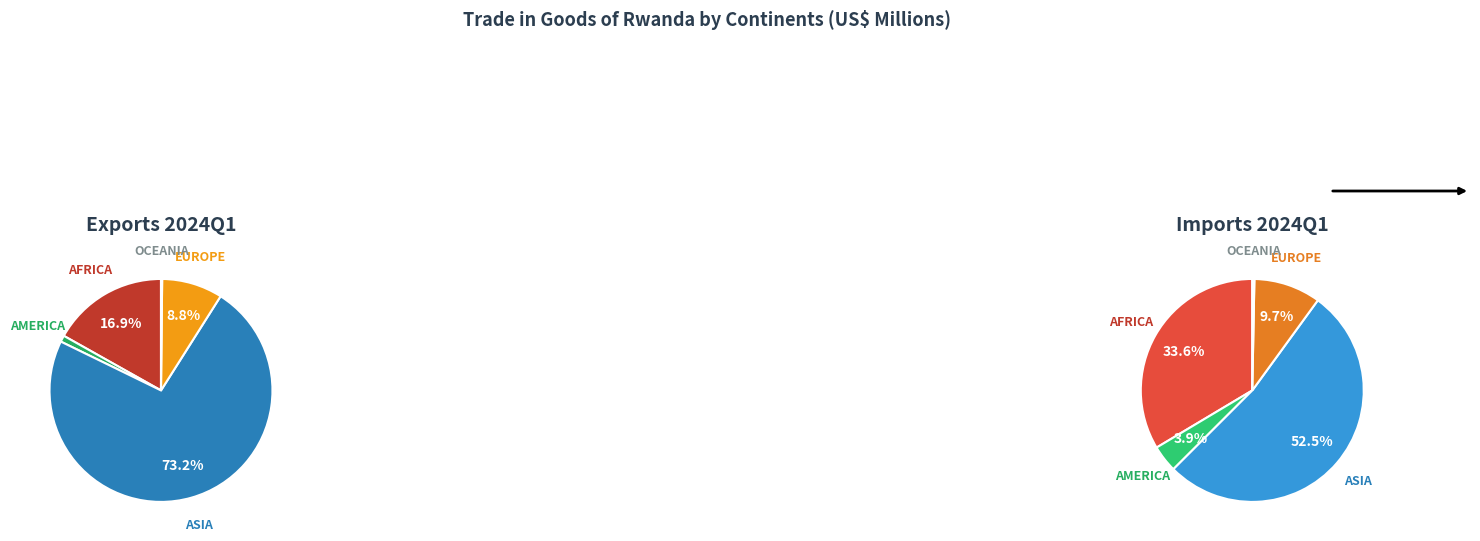

What percentage is NOT represented by AFRICA?

83.1%